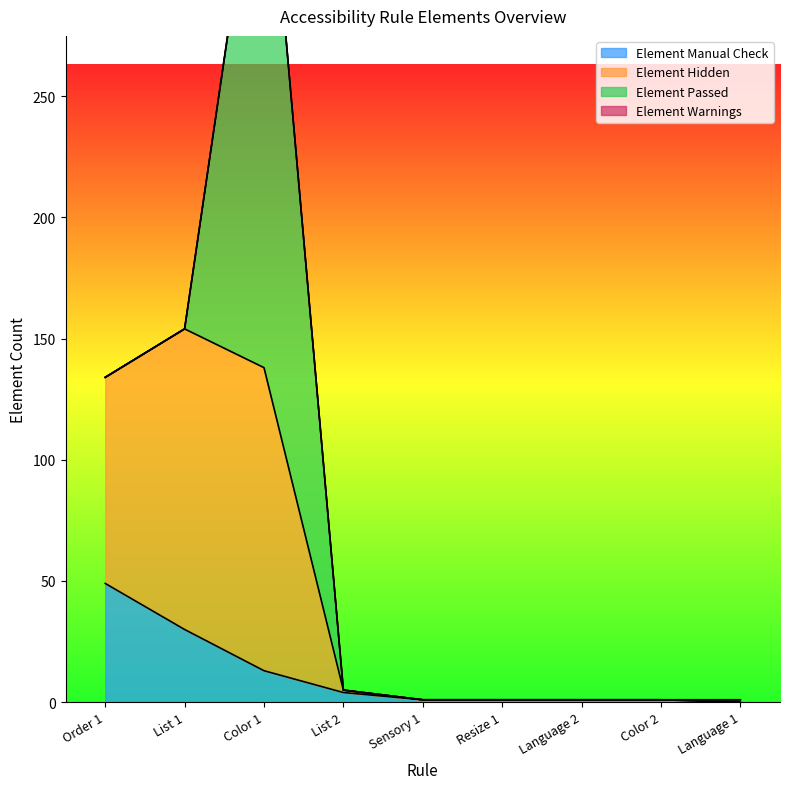

What is the difference between the maximum and second lowest values in the Element Hidden series?

153